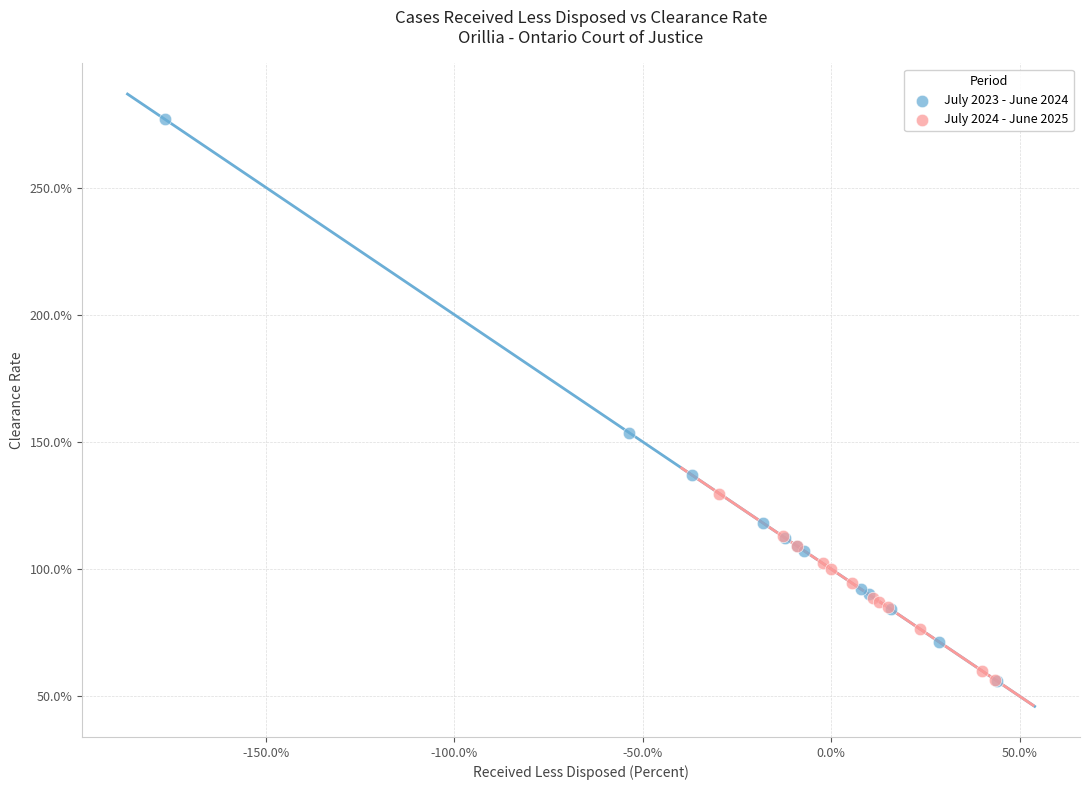

What are all the series names shown in the legend?

July 2023 - June 2024, July 2024 - June 2025